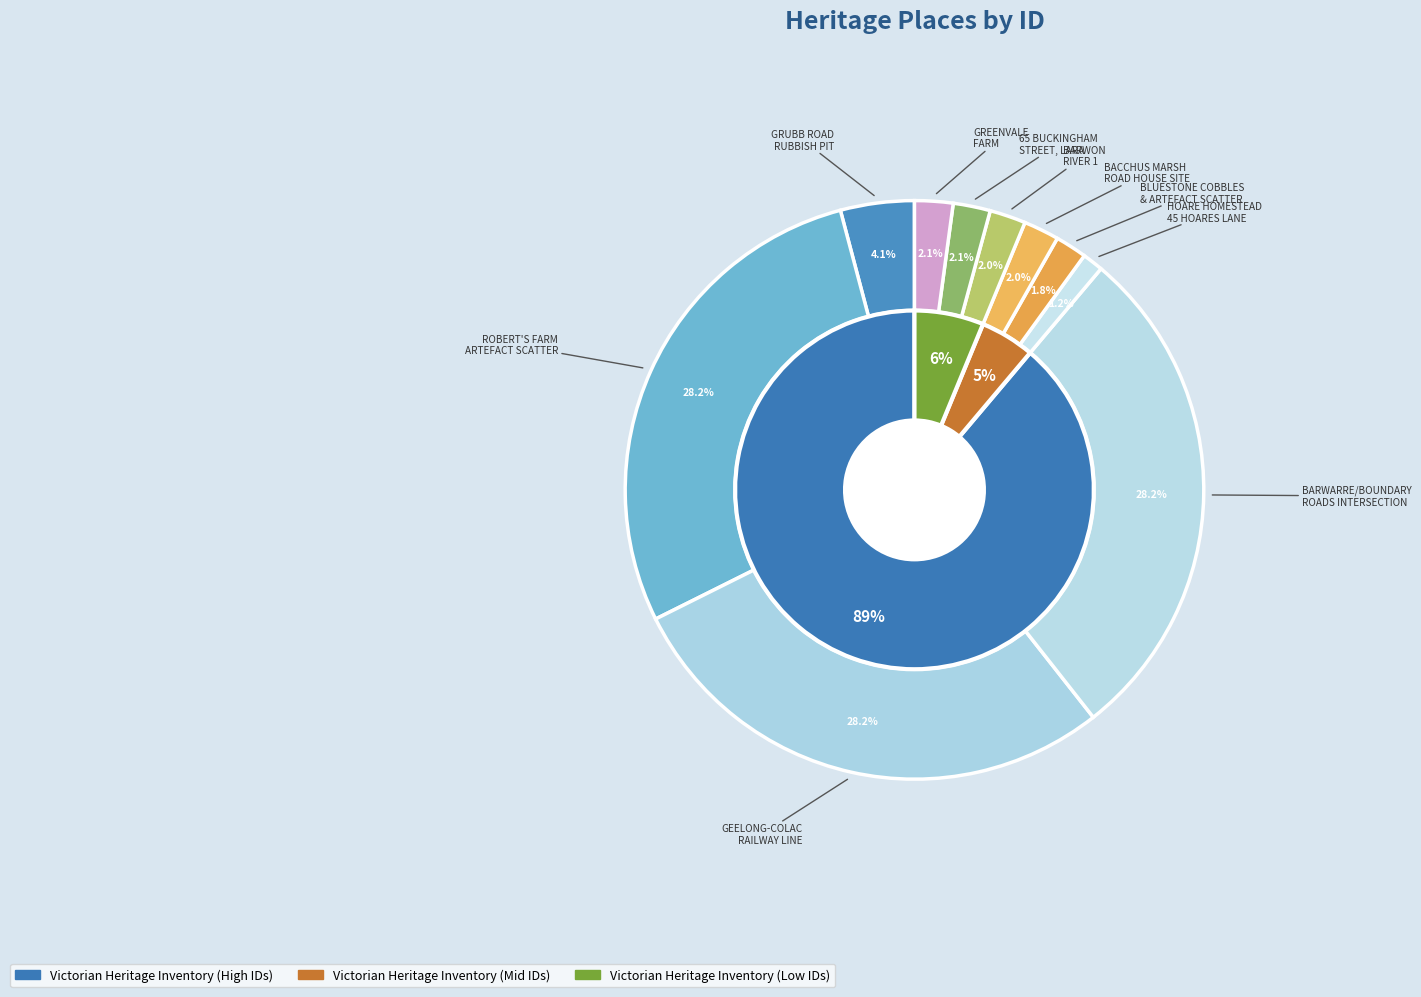

Is it true that BLUESTONE COBBLES
& ARTEFACT SCATTER is 2% of the pie?

True